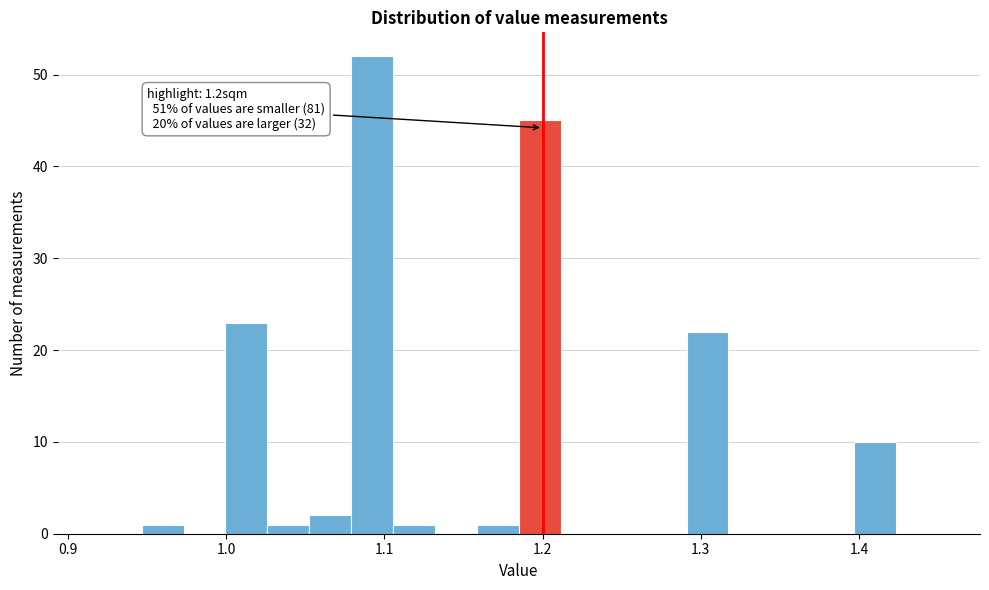

Read against the x-axis, roughly where is the centre of the tallest bar?

1.09